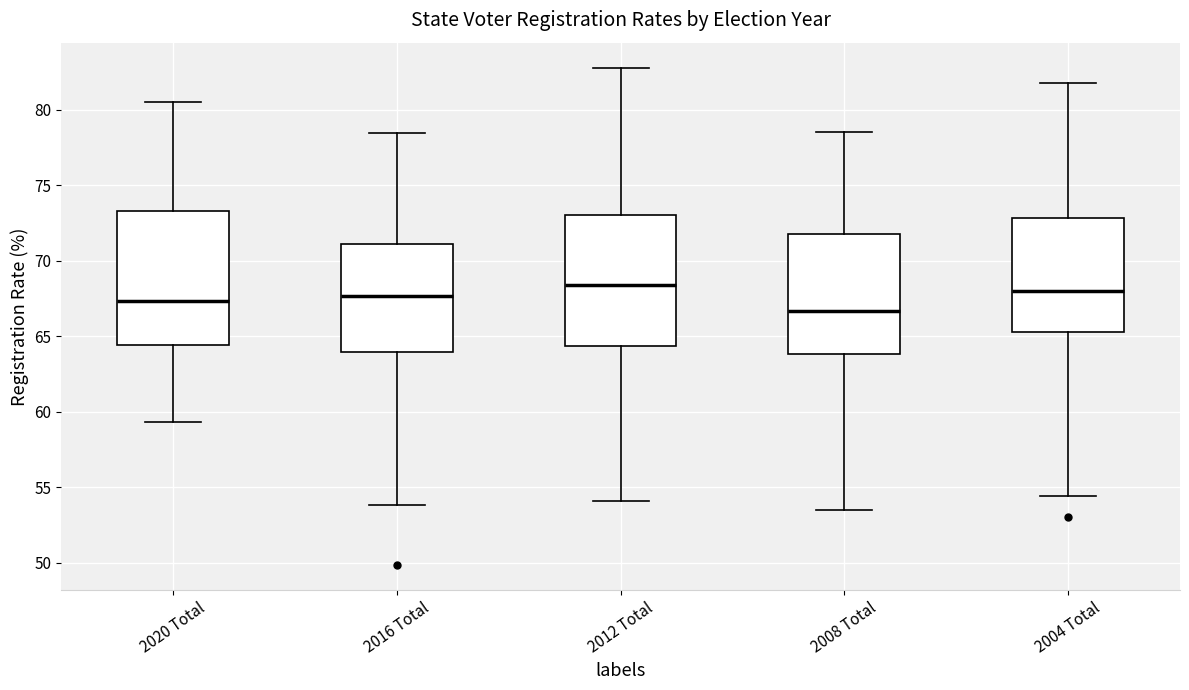

Where does the median line of the box for 2008 Total sit on the y-axis? The values are not printed on the chart, so give them approximately, as read against the axis.

66.5